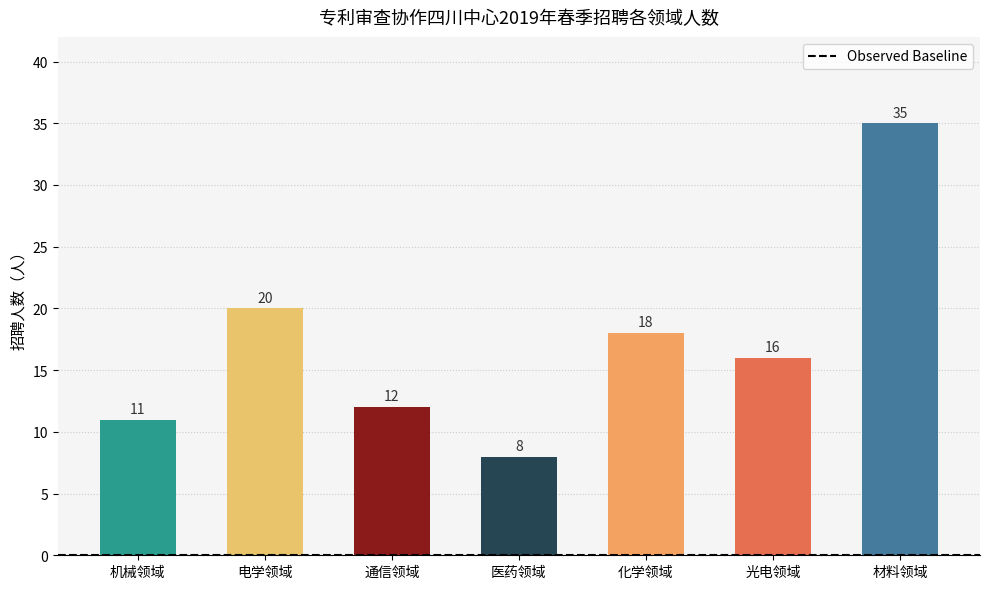

Is it true that the value at 机械领域 is 11?

True